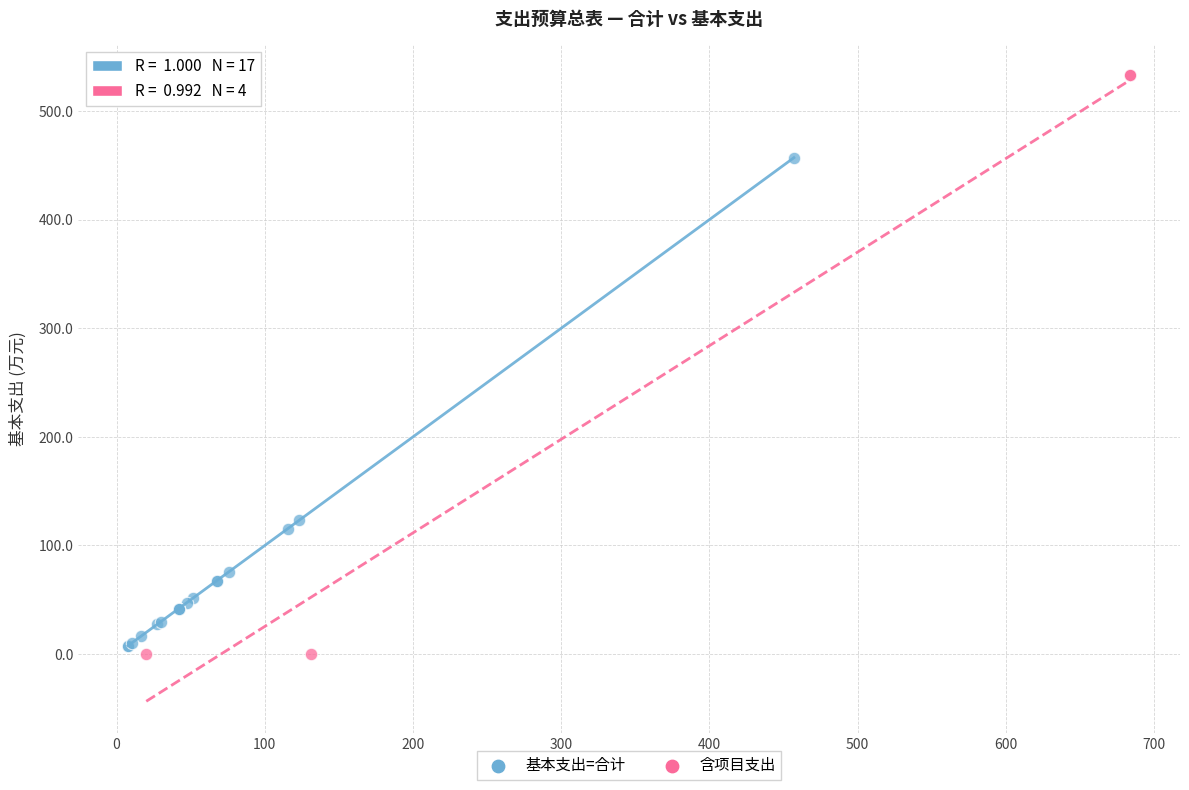

Which series has the largest Y range (max minus min)?

含项目支出